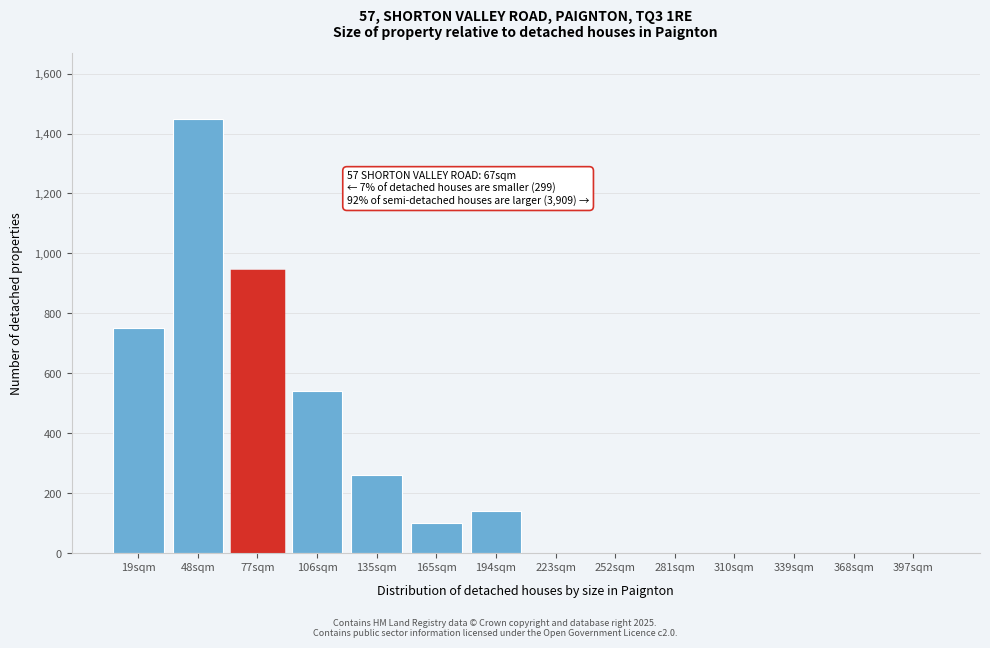

Reading left to right, extract all data points from this chart.

19sqm=750	48sqm=1450	77sqm=940	106sqm=540	135sqm=260	165sqm=100	194sqm=140	223sqm=0	252sqm=0	281sqm=0	310sqm=0	339sqm=0	368sqm=0	397sqm=0